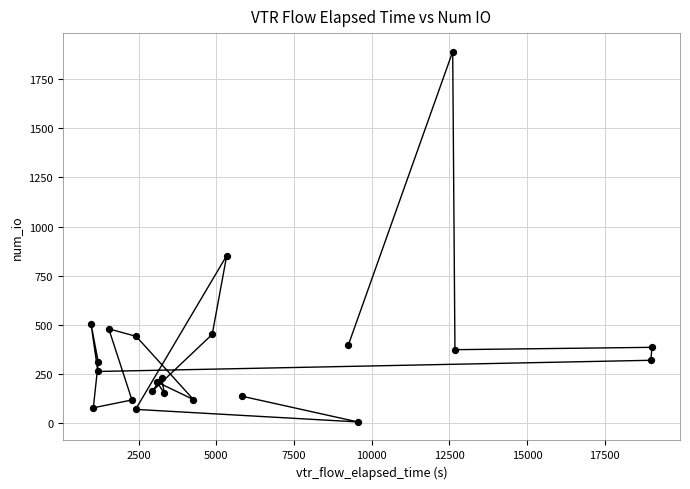

What is the range of Y values (max minus min)?

1886